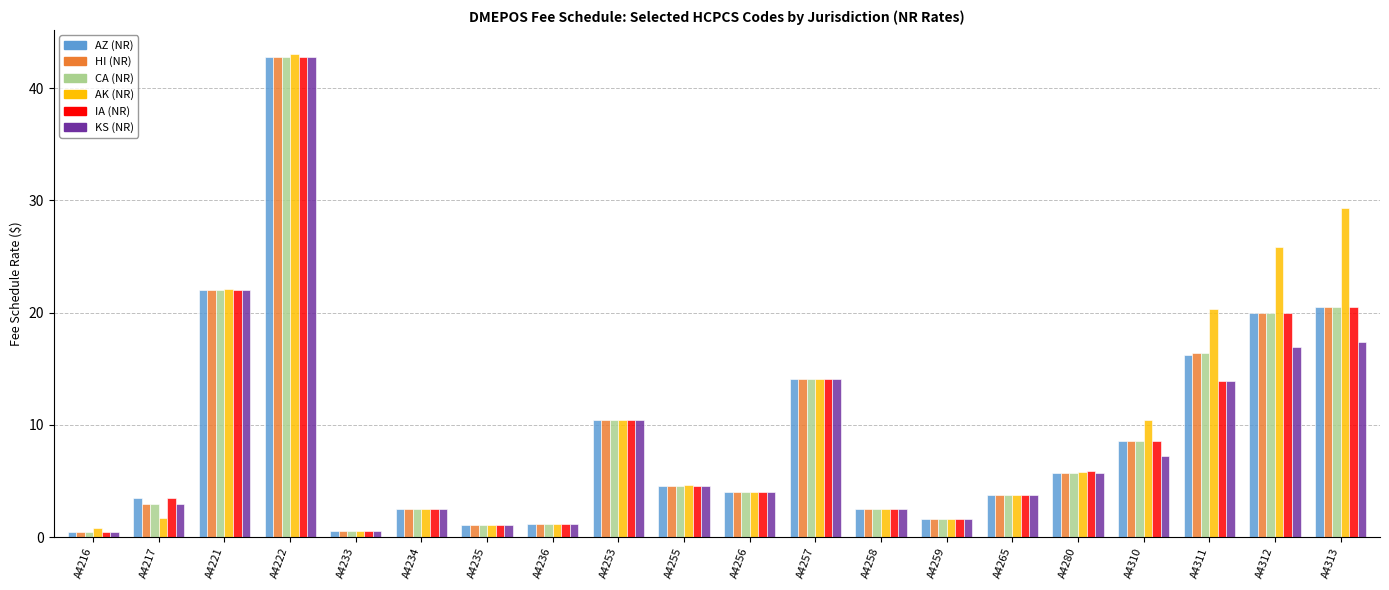

How many bars are there in each group?

6